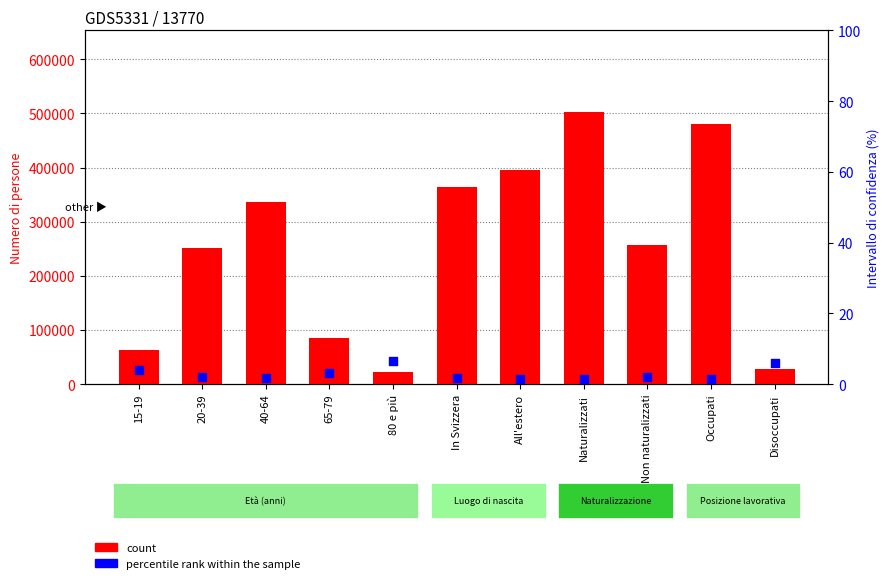

At how many categories does at least one series exceed 74799?

8